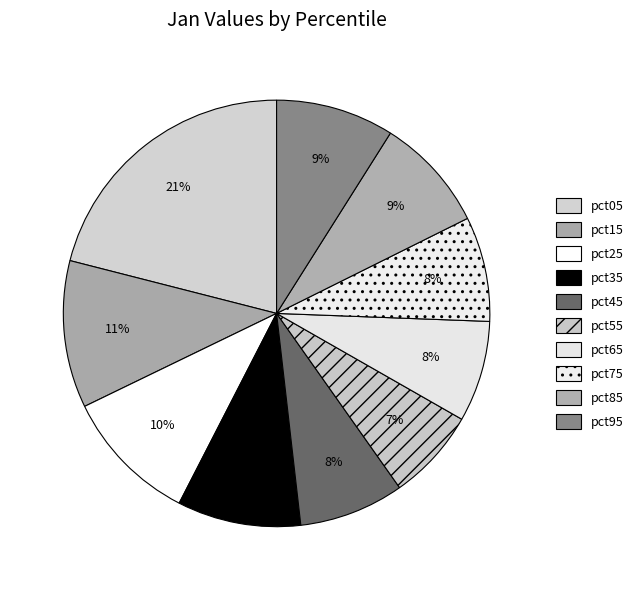

Count the number of slices in the pie.

10